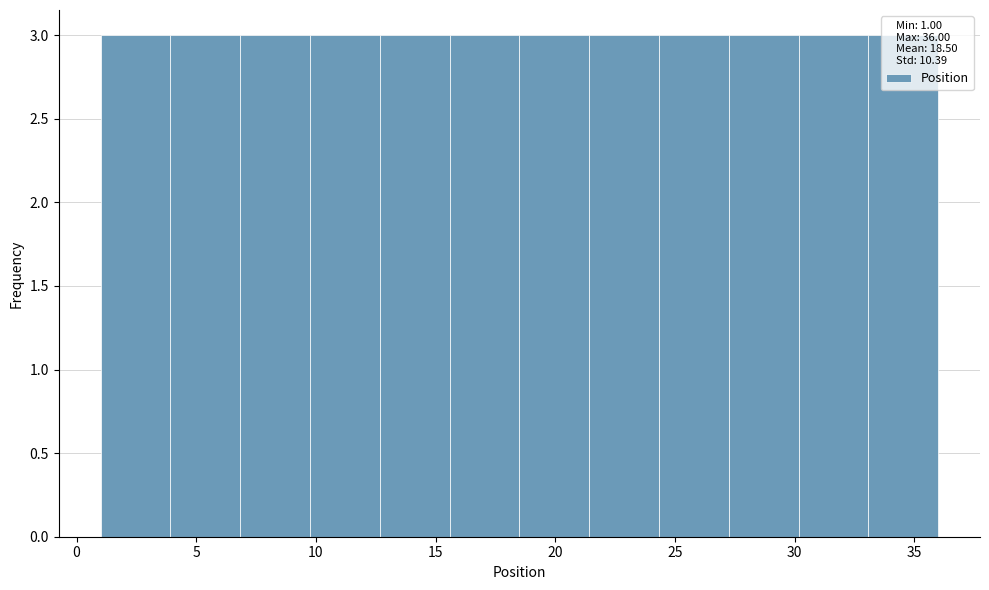

Reading left to right, transcribe this chart: for each bar, give the range it covers on the x-axis and its height. Neither the bar edges nor the heights are printed on the chart, so give them approximately, as read against the axes.

1.0 to 4.0: 3
4.0 to 7.0: 3
7.0 to 10.0: 3
10.0 to 12.5: 3
12.5 to 15.5: 3
15.5 to 18.5: 3
18.5 to 21.5: 3
21.5 to 24.5: 3
24.5 to 27.5: 3
27.5 to 30.0: 3
30.0 to 33.0: 3
33.0 to 36.0: 3